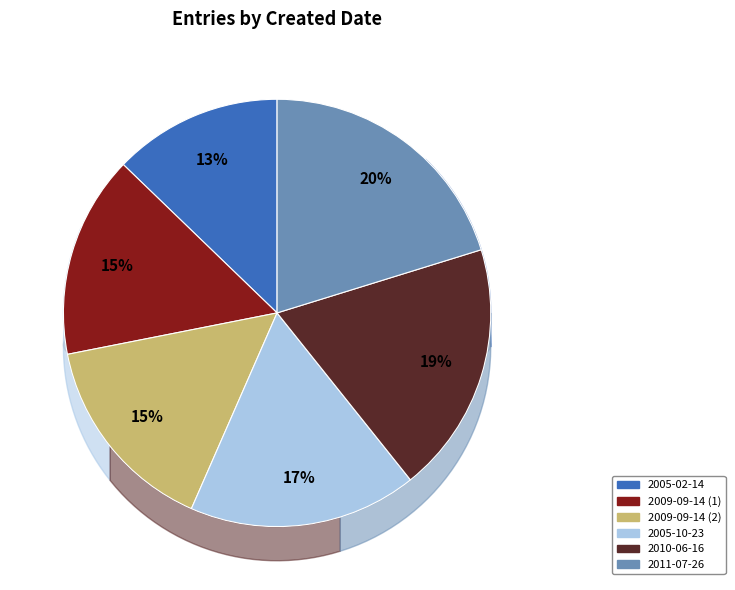

To the nearest percent, what is the difference between the largest and smallest slice percentages?

7%